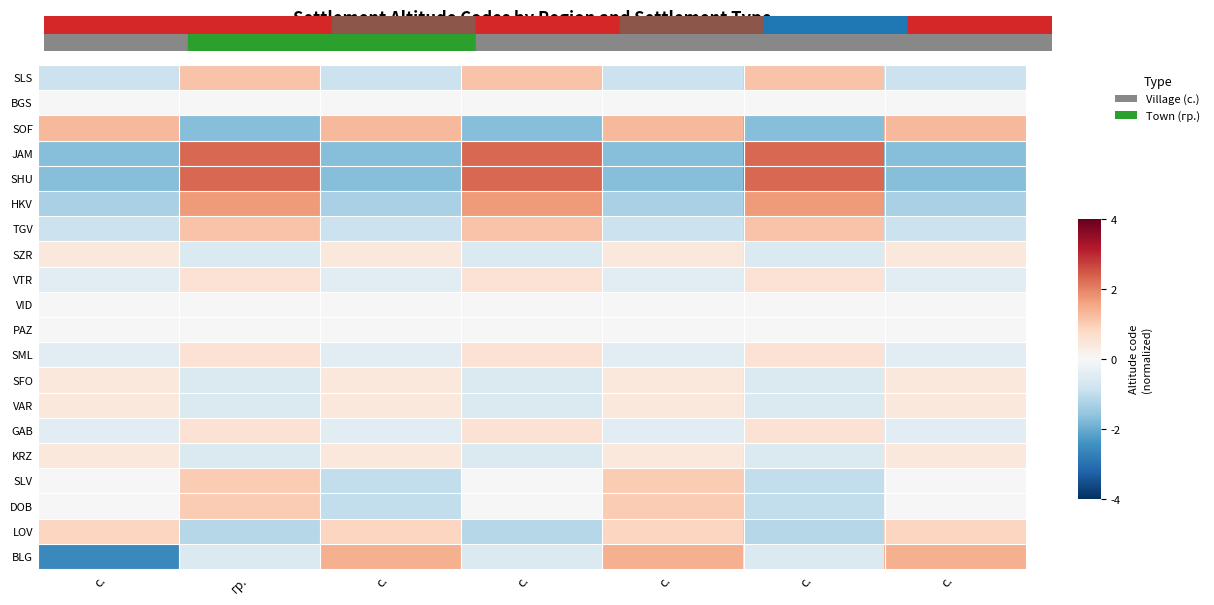

Which label corresponds to the smallest value in the chart?

с.